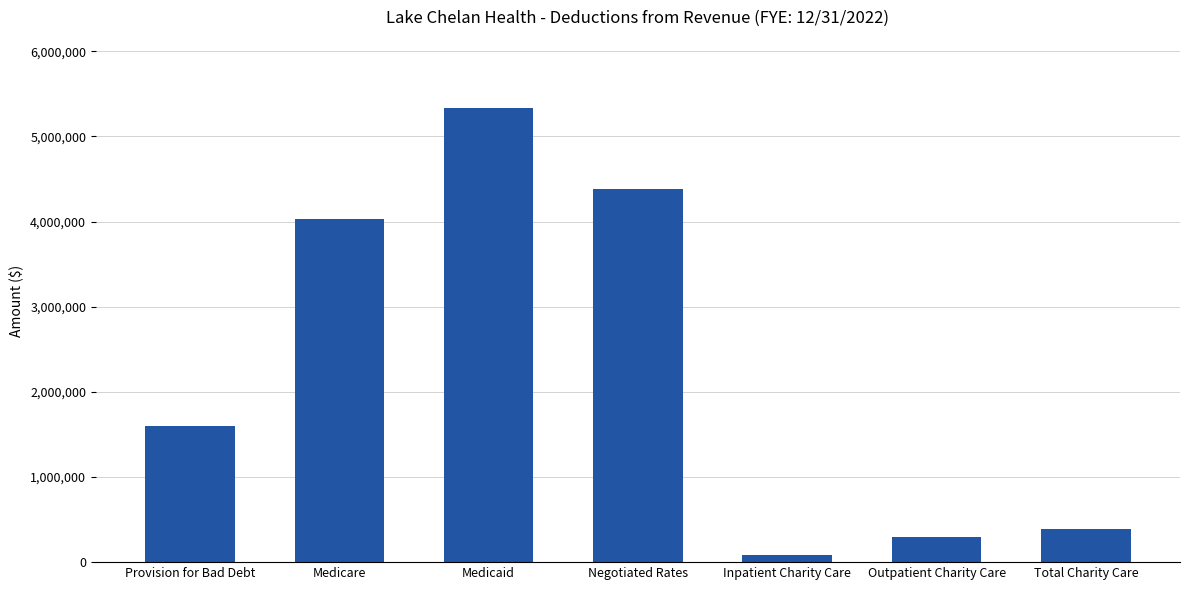

Are the bars grouped side by side (vs. stacked)?

No